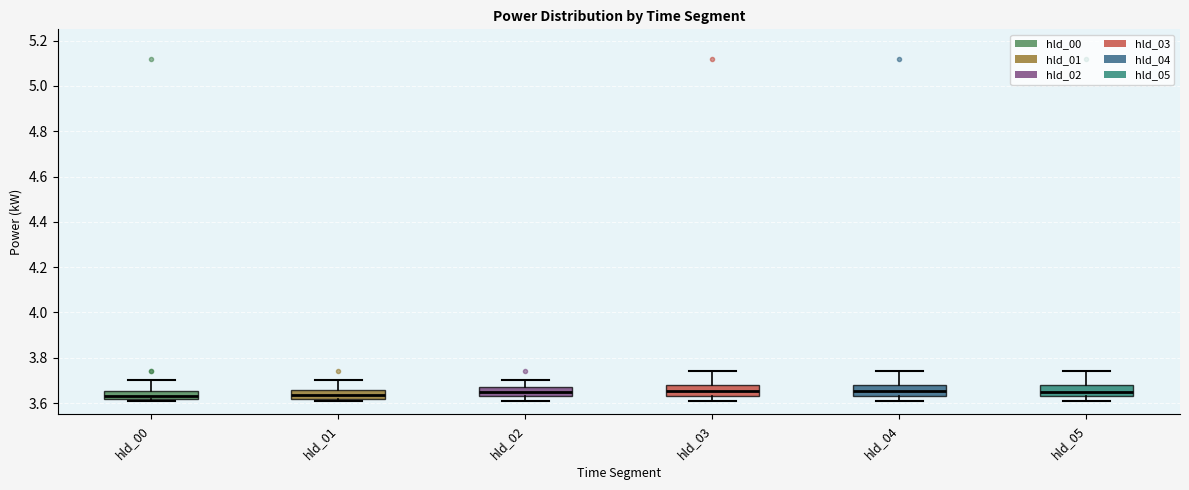

Reading left to right, read every box against the y-axis: the position of its median line, the range the box covers, and the ends of its whiskers. The values are not printed on the chart, so give them approximately, as read against the axis.

hld_00: median 3.64, box 3.62 to 3.66, whiskers 3.62 (just below the box's lower edge) to 3.70
hld_01: median 3.64, box 3.62 to 3.66, whiskers 3.62 (just below the box's lower edge) to 3.70
hld_02: median 3.66, box 3.64 to 3.68, whiskers 3.62 to 3.70
hld_03: median 3.66, box 3.64 to 3.68, whiskers 3.62 to 3.74
hld_04: median 3.66, box 3.64 to 3.68, whiskers 3.62 to 3.74
hld_05: median 3.66, box 3.64 to 3.68, whiskers 3.62 to 3.74